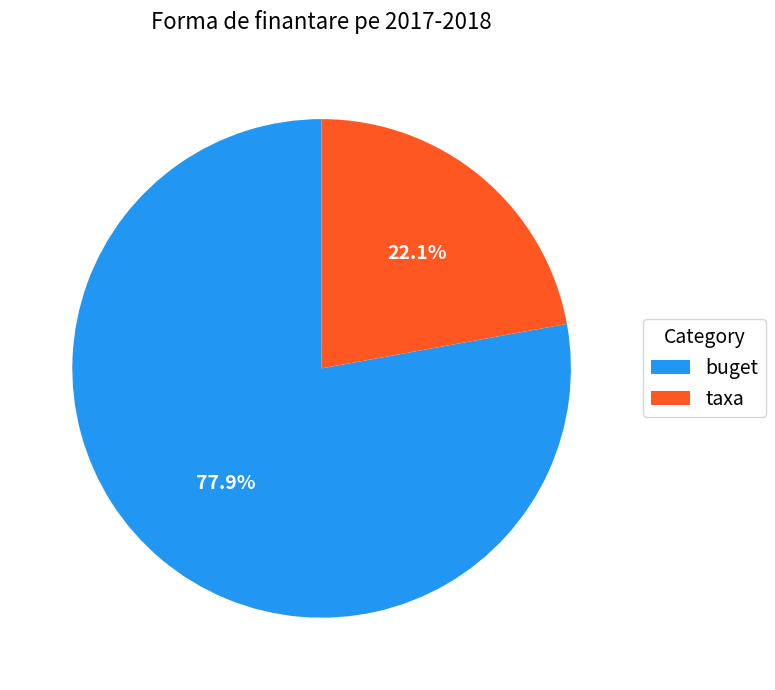

Is it true that taxa is 30% of the pie?

False